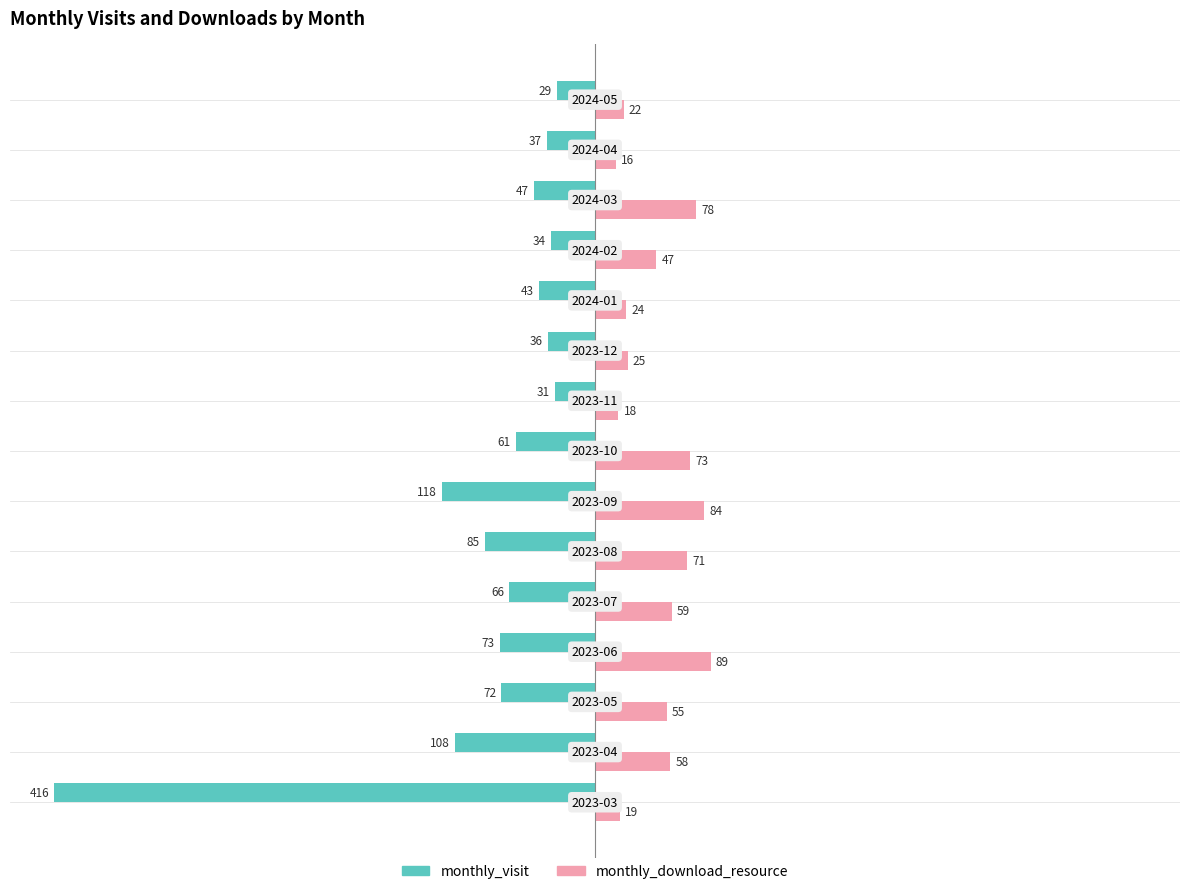

At how many categories does at least one series exceed 67?

5